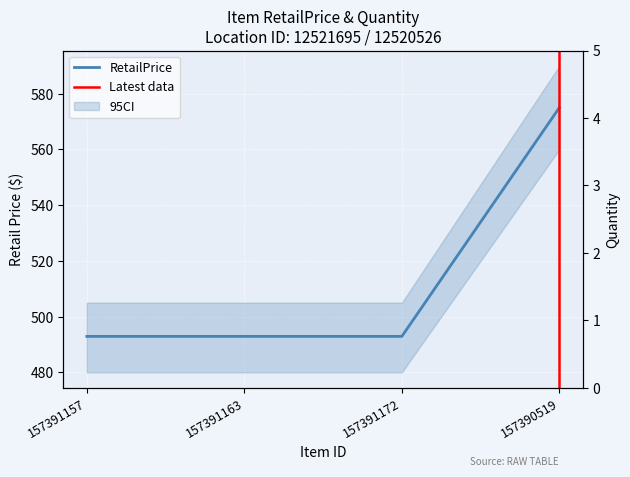

Reading left to right, transcribe all the data shown in this chart.

157391157=492.9	157391163=492.9	157391172=492.9	157390519=575.0